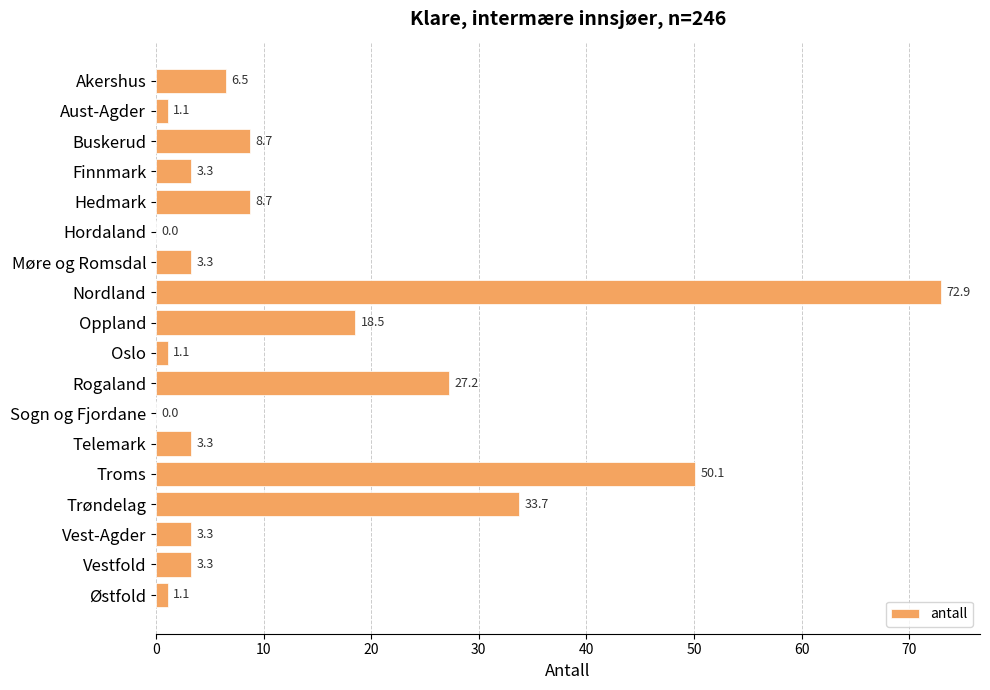

Are the bars horizontal?

Yes